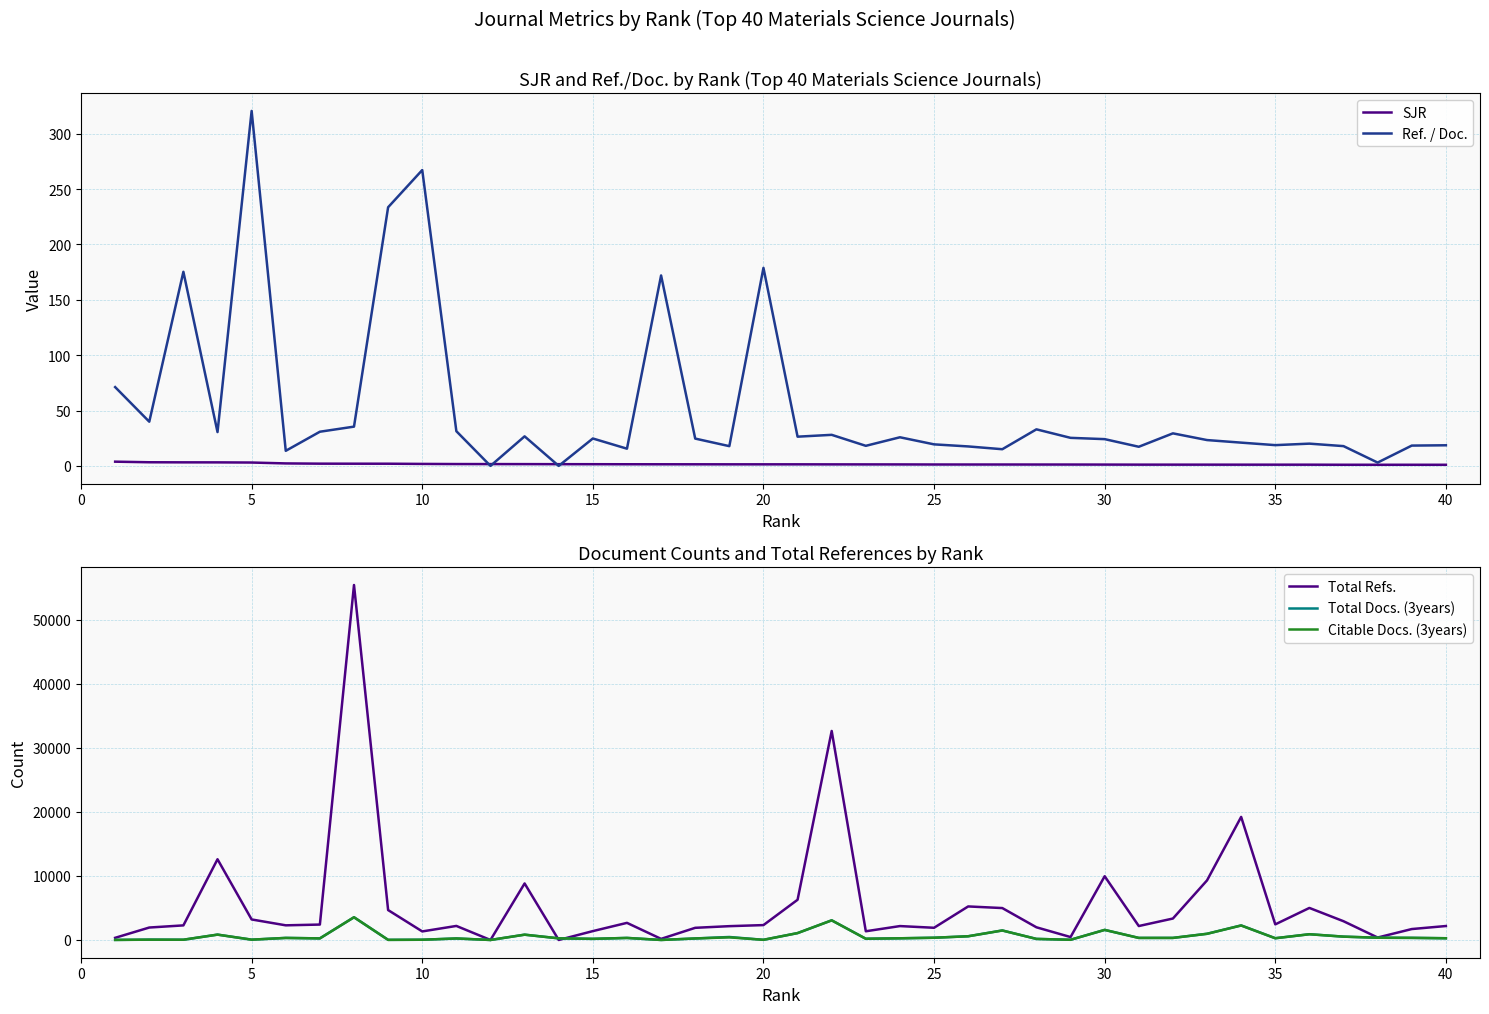

Is the value of Total Docs. (3years) at 35 greater than the value of Total Refs. at 20?

No